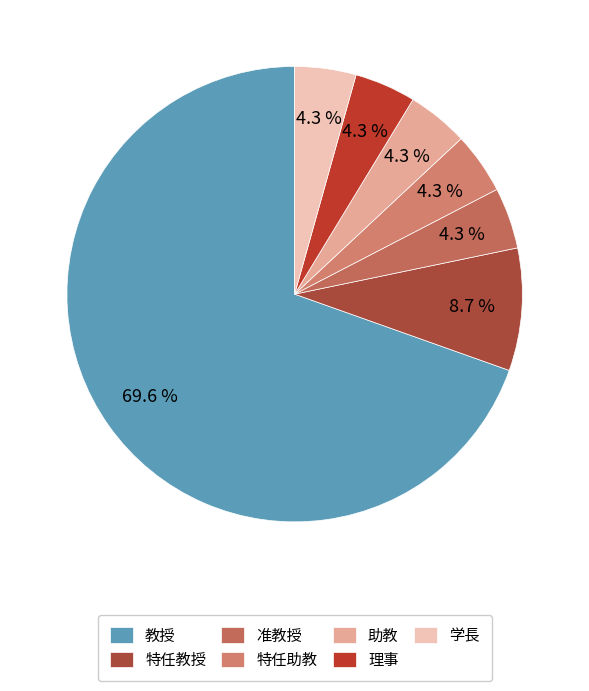

Which category accounts for the majority?

教授